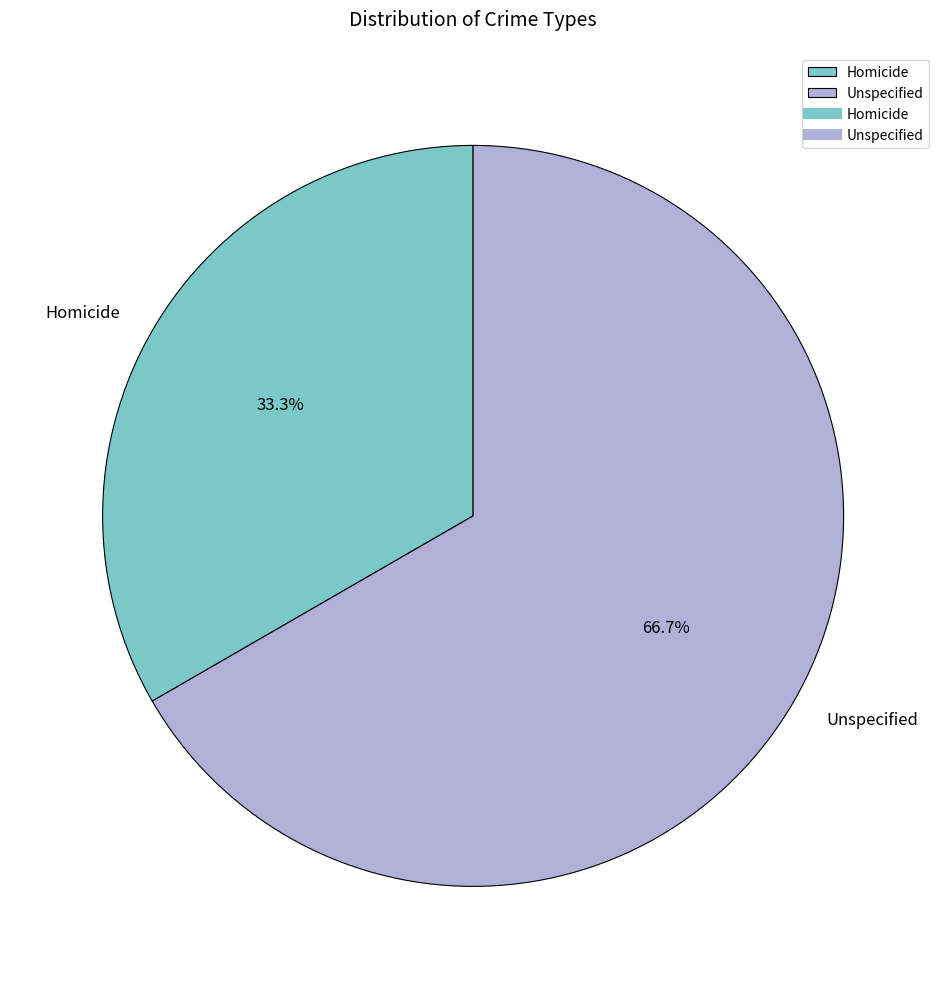

Does Unspecified account for over 50% of the chart?

Yes